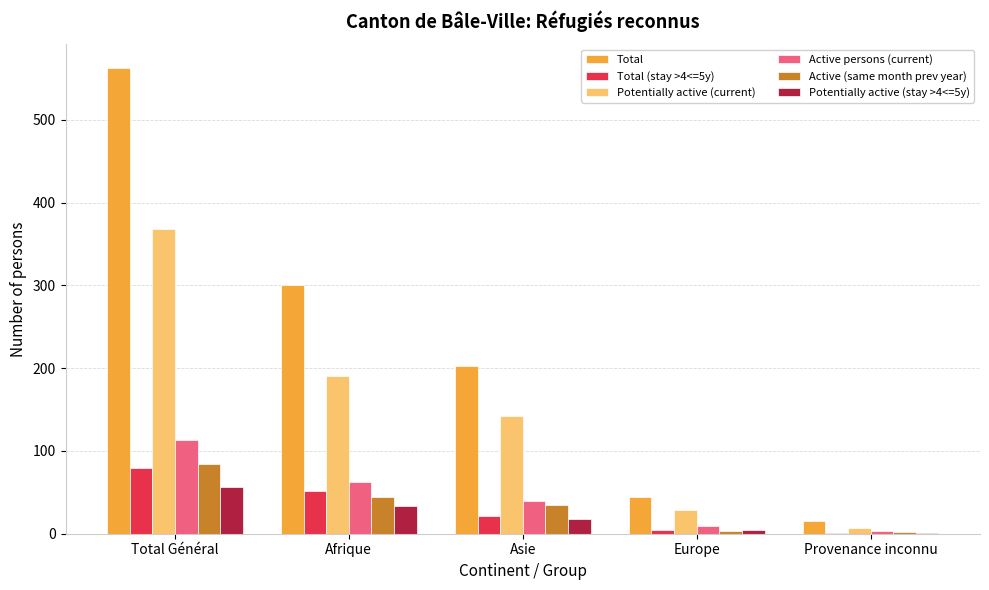

True or false: Total has a value of 301 at Afrique.

True